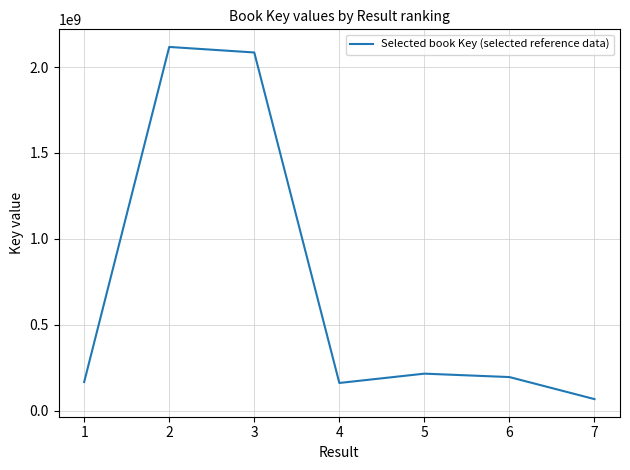

Does the chart display data point markers on the line(s)?

No